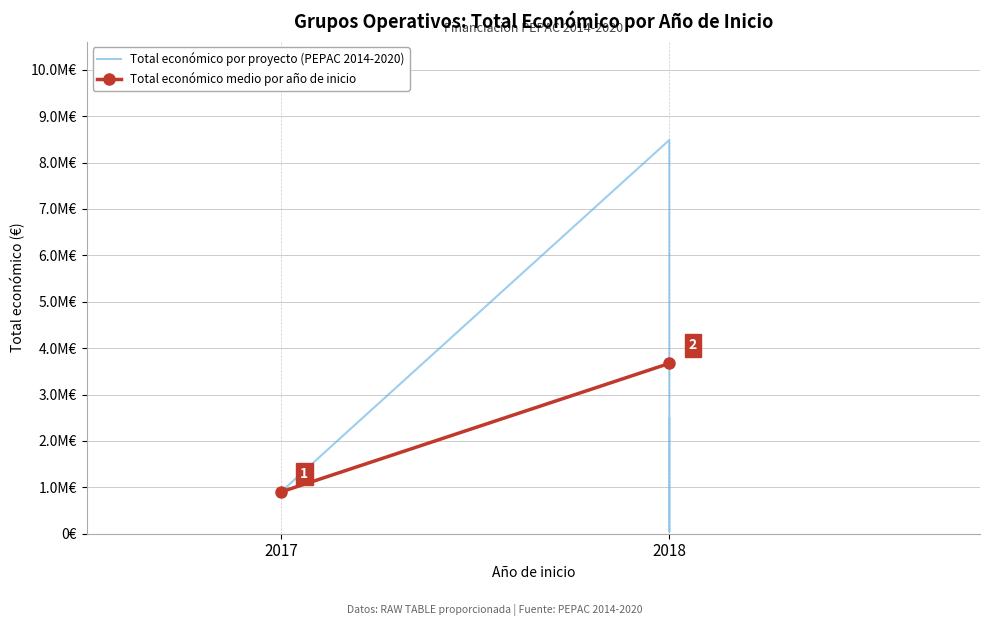

What is the average value?

2977850